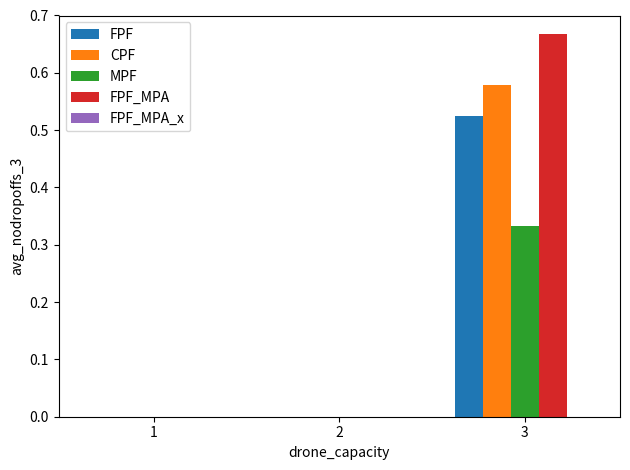

Which series changed the most between 1 and 3?

FPF_MPA